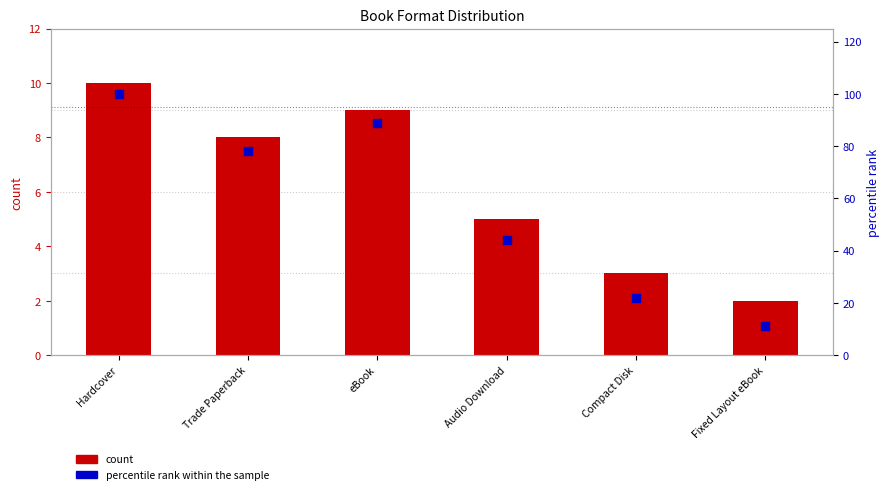

Is the value of percentile rank within the sample at Hardcover greater than the value of count at Hardcover?

Yes